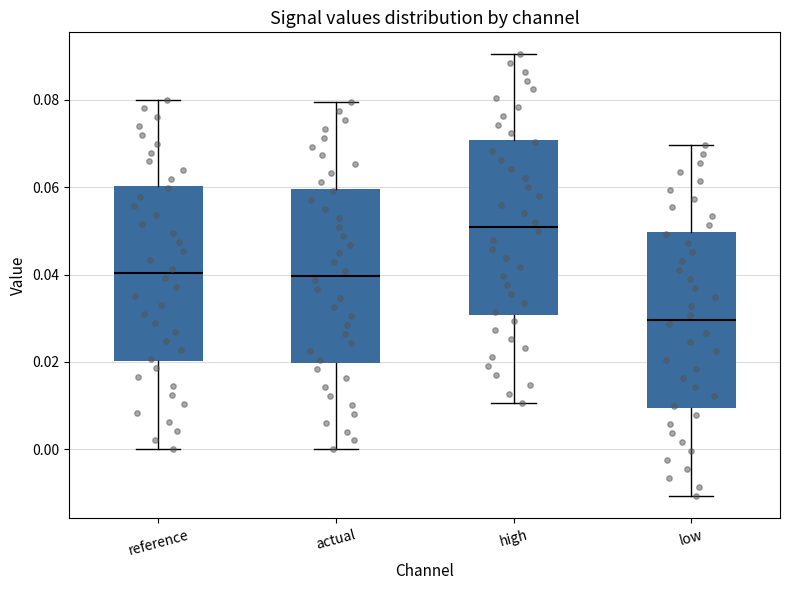

Reading left to right, read every box against the y-axis: the position of its median line, the range the box covers, and the ends of its whiskers. The values are not printed on the chart, so give them approximately, as read against the axis.

reference: median 0.04, box 0.02 to 0.06, whiskers 0.00 to 0.08
actual: median 0.04, box 0.02 to 0.06, whiskers 0.00 to 0.08
high: median 0.05, box 0.03 to 0.07, whiskers 0.01 to 0.09
low: median 0.03, box 0.01 to 0.05, whiskers -0.01 to 0.07